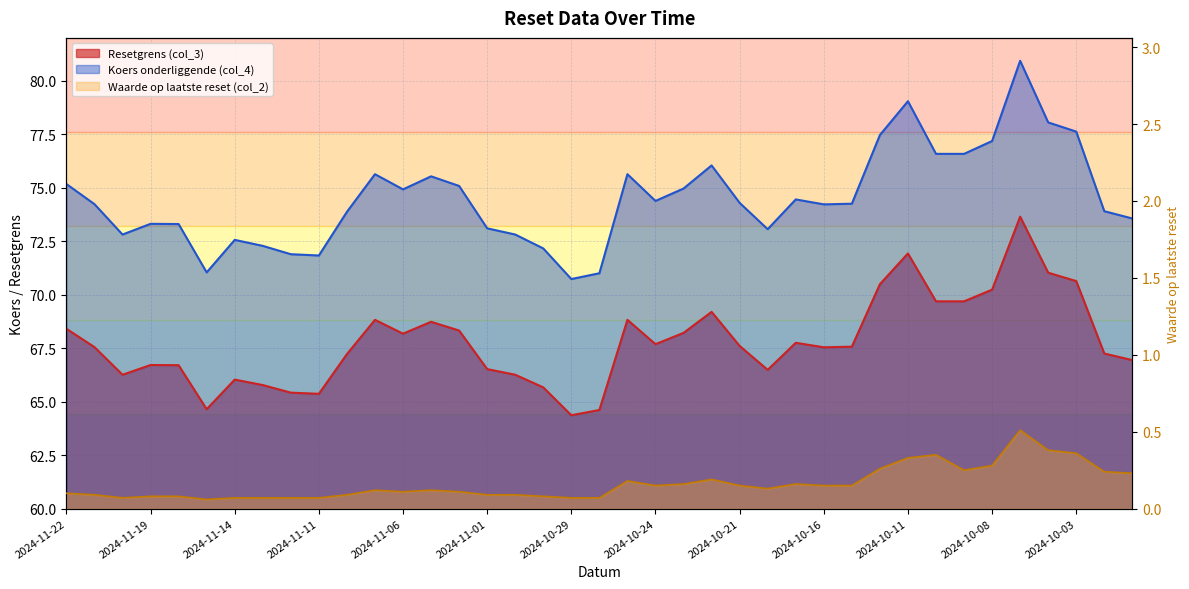

True or false: Resetgrens (col_3) and Koers onderliggende (col_4) intersect in this chart.

False